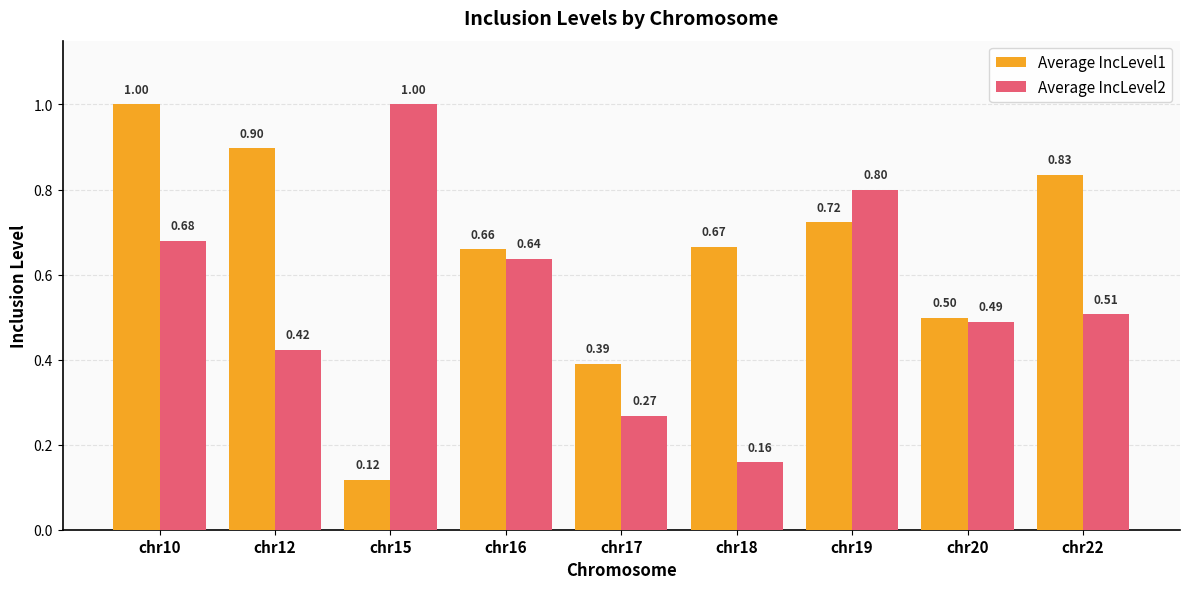

What is the maximum value for Average IncLevel1?

1.0